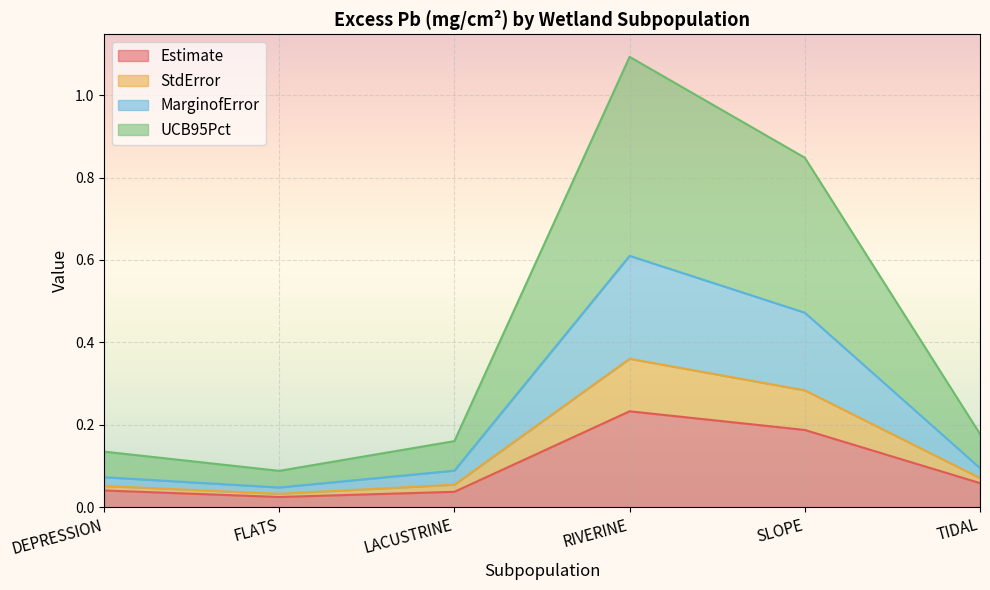

In UCB95Pct, how many points are higher than both neighbors (excluding endpoints)?

1